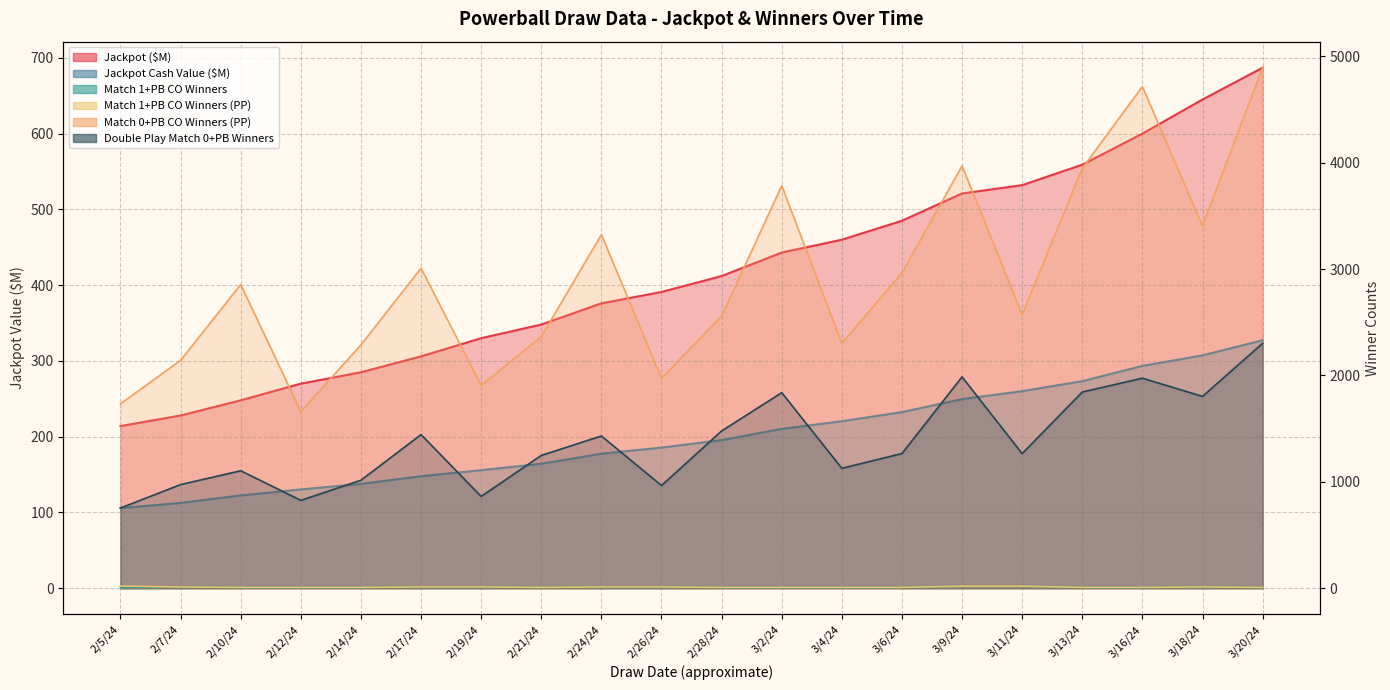

Is it true that Jackpot ($M) equals 521.0 at 3/9/24?

True